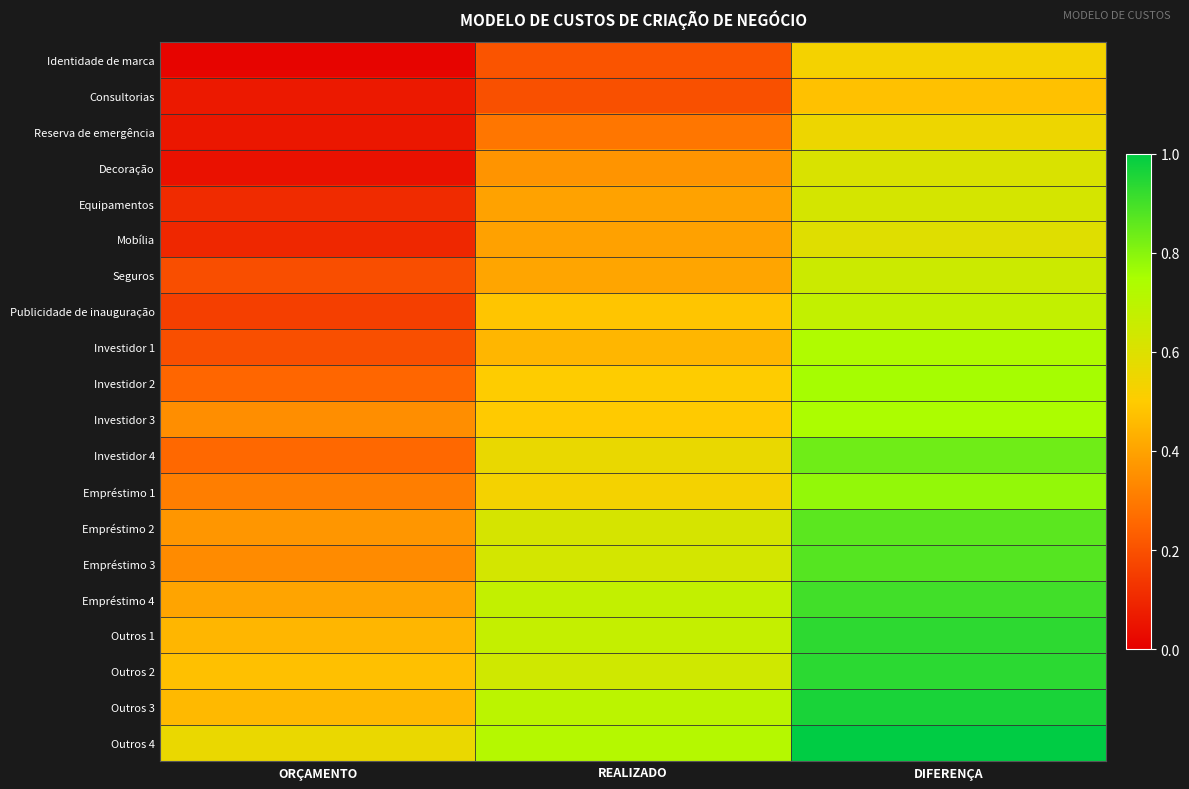

At which category is the sum across all series the highest?

DIFERENÇA